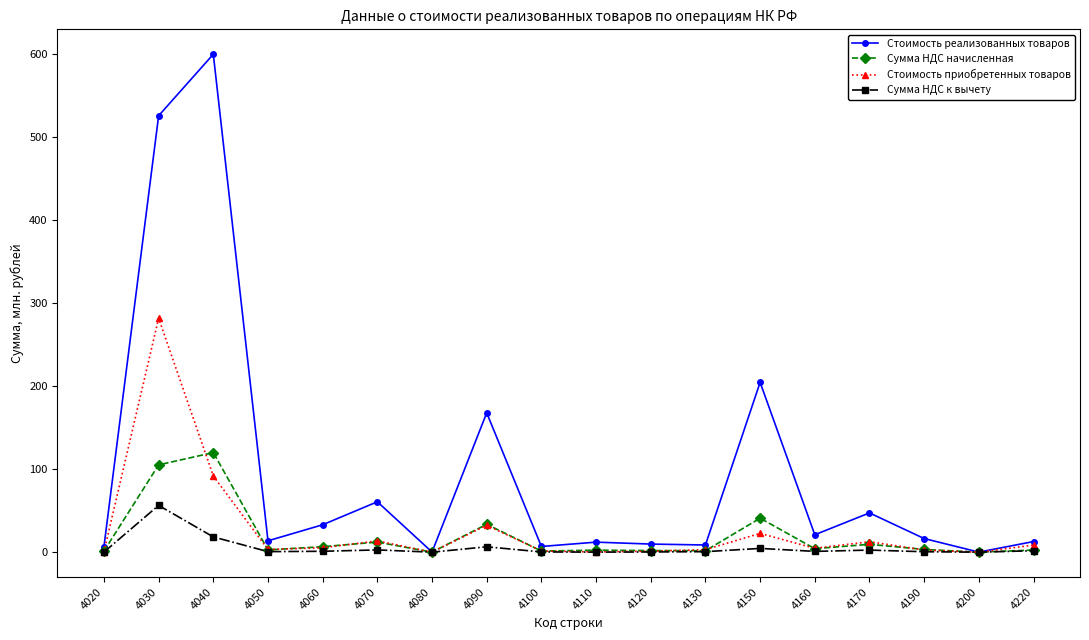

What is the value of the Стоимость приобретенных товаров point at the 6th from the left?

13.6